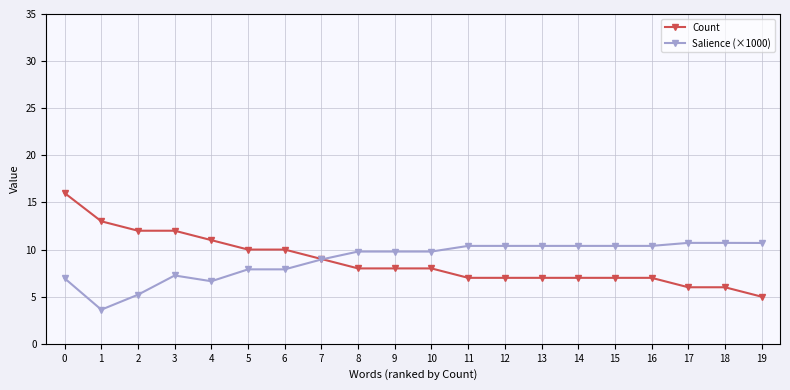

What is the value of the Count point at the 8th from the left?

9.0